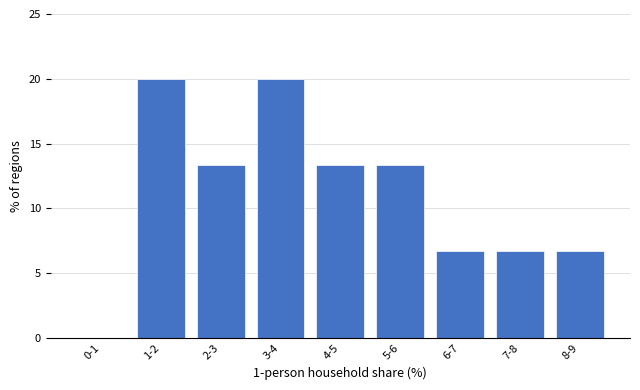

Reading left to right, list all the values displayed in this chart.

0-1=0.0	1-2=20.0	2-3=13.3	3-4=20.0	4-5=13.3	5-6=13.3	6-7=6.7	7-8=6.7	8-9=6.7